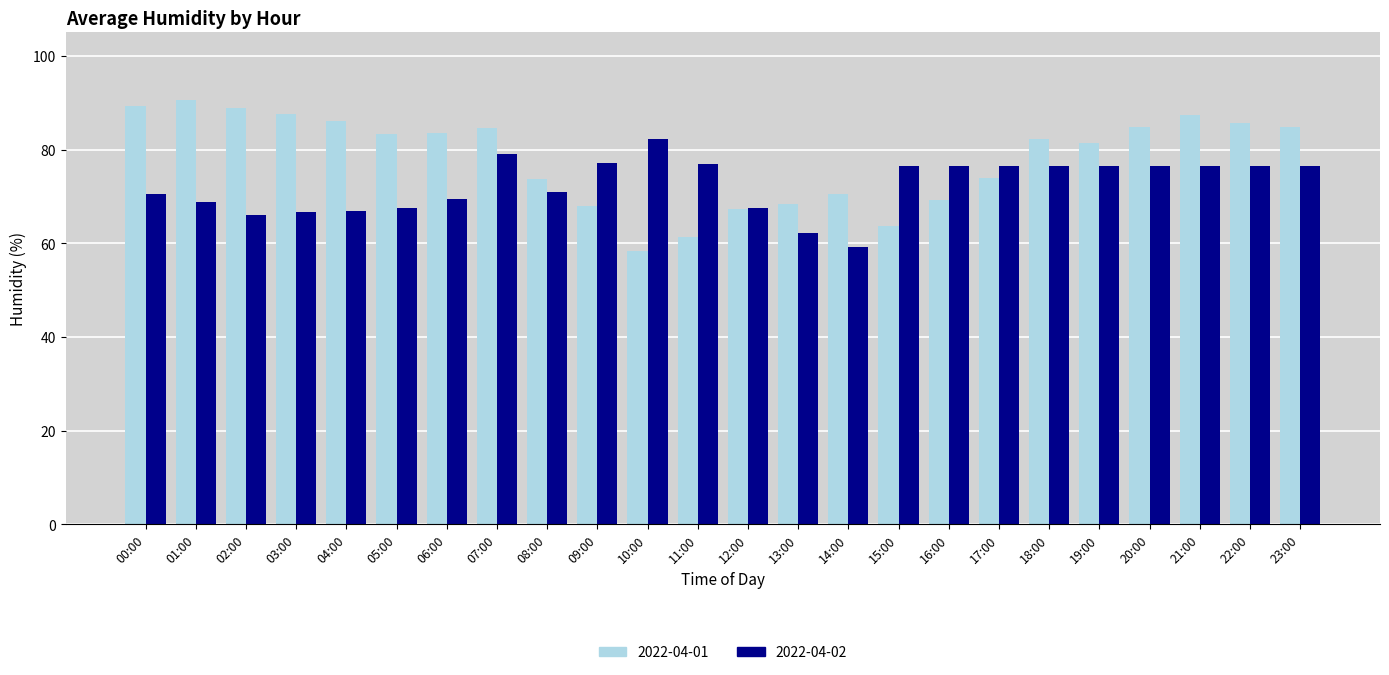

True or false: 2022-04-01 has a value of 84.9 at 23:00.

True